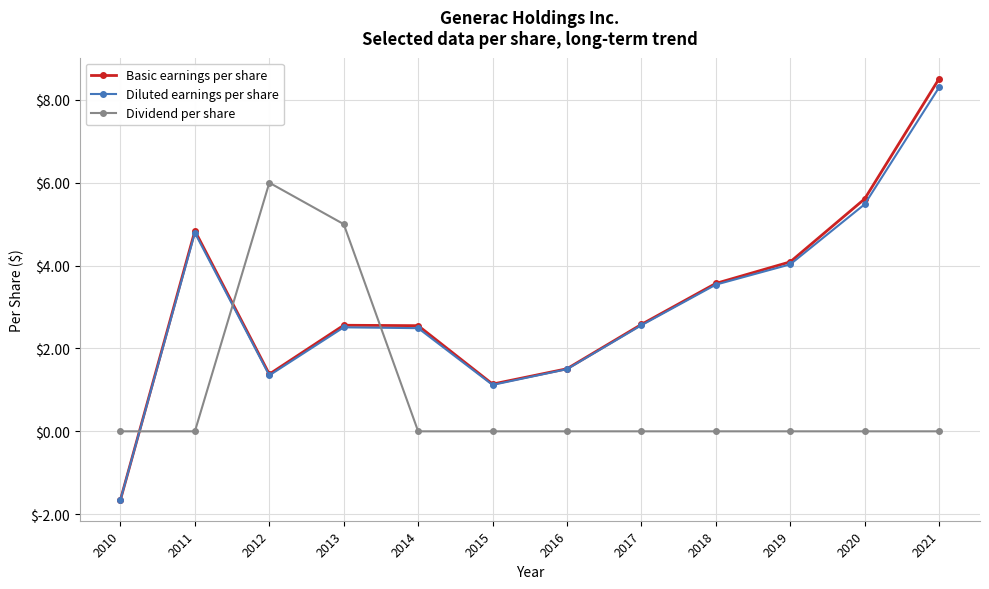

At how many categories does at least one series exceed 7?

1